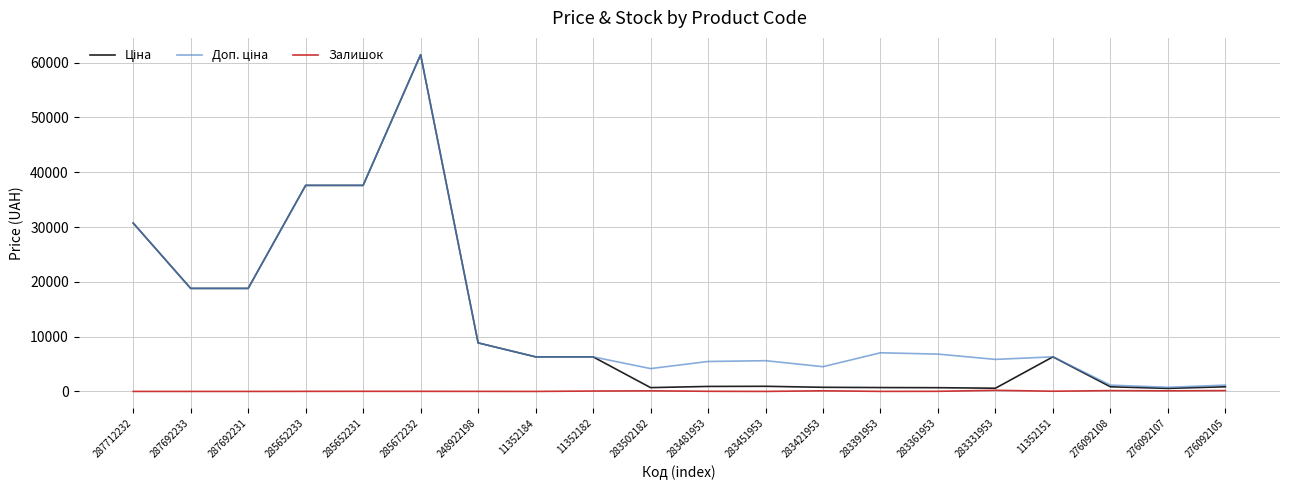

The Залишок series shows 0.0 at 11352184. True or false?

True